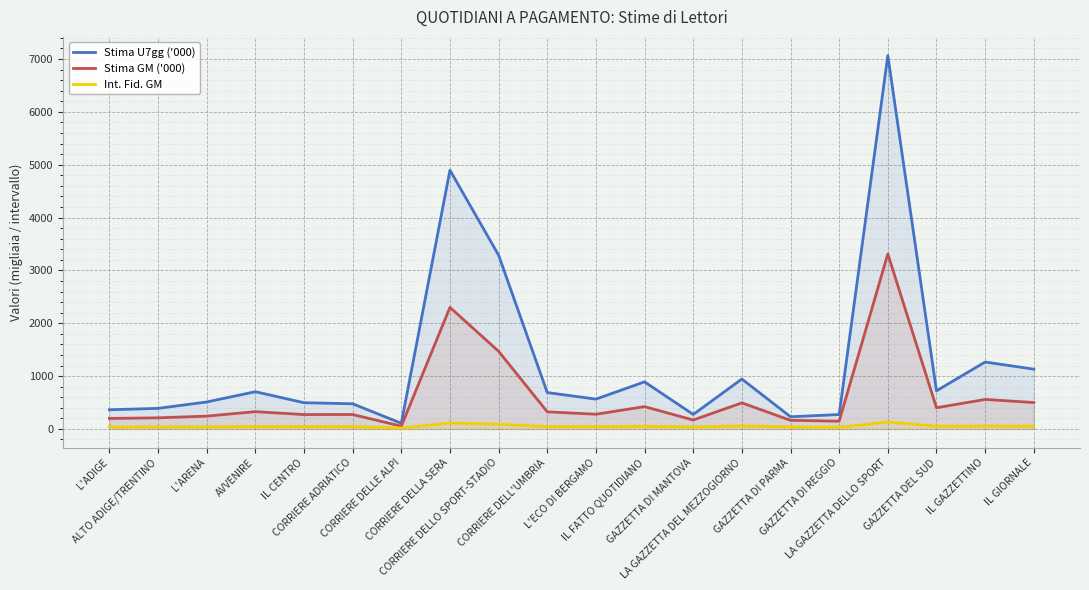

In Int. Fid. GM, how many points are higher than both neighbors (excluding endpoints)?

7